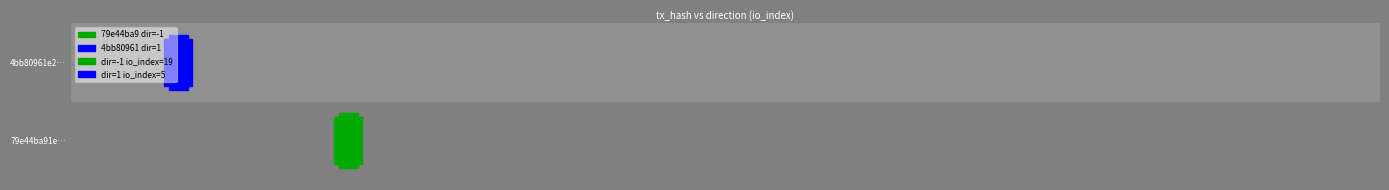

What is the spread (max minus min) of values at io_index?

14